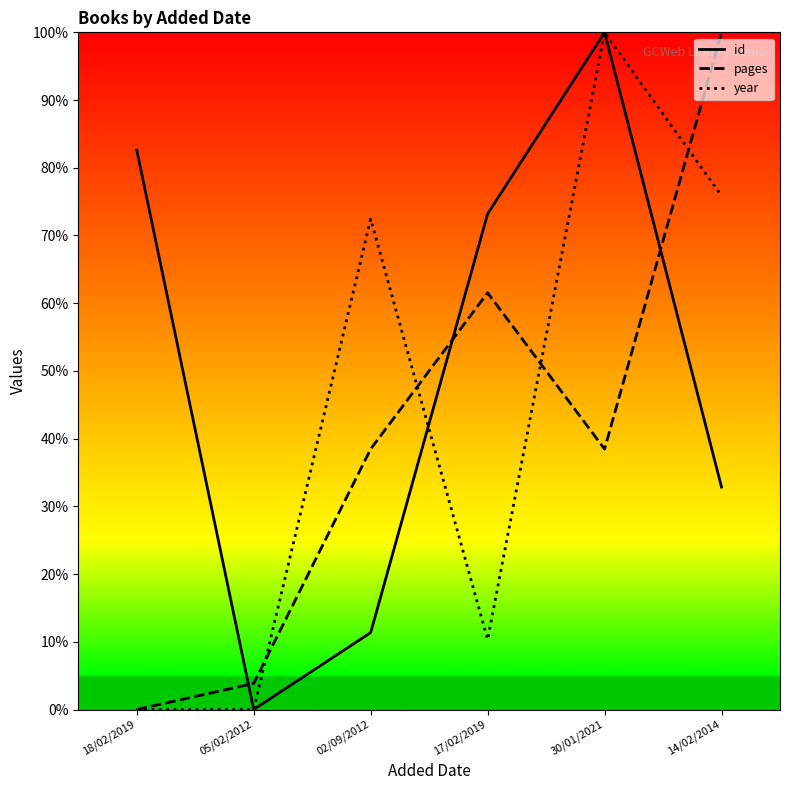

At which label is year closest to 50?

02/09/2012